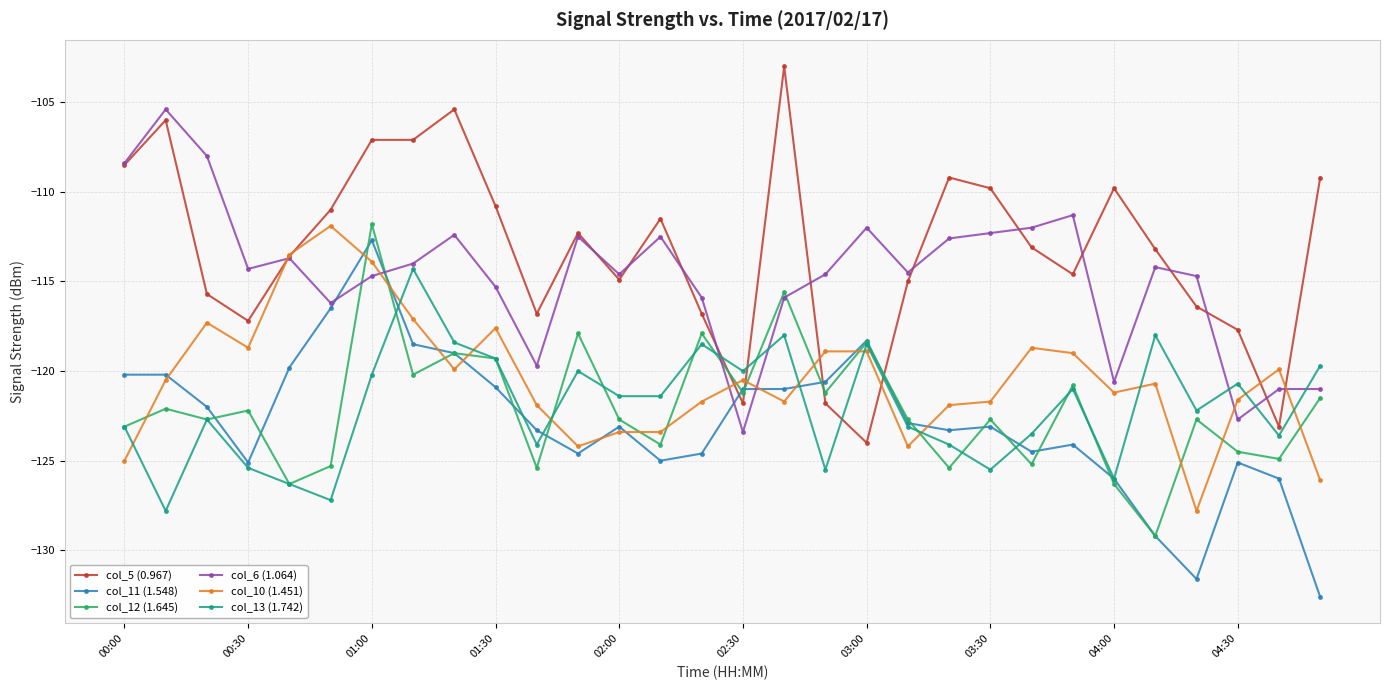

In col_13 (1.742), how many points are higher than both neighbors (excluding endpoints)?

9